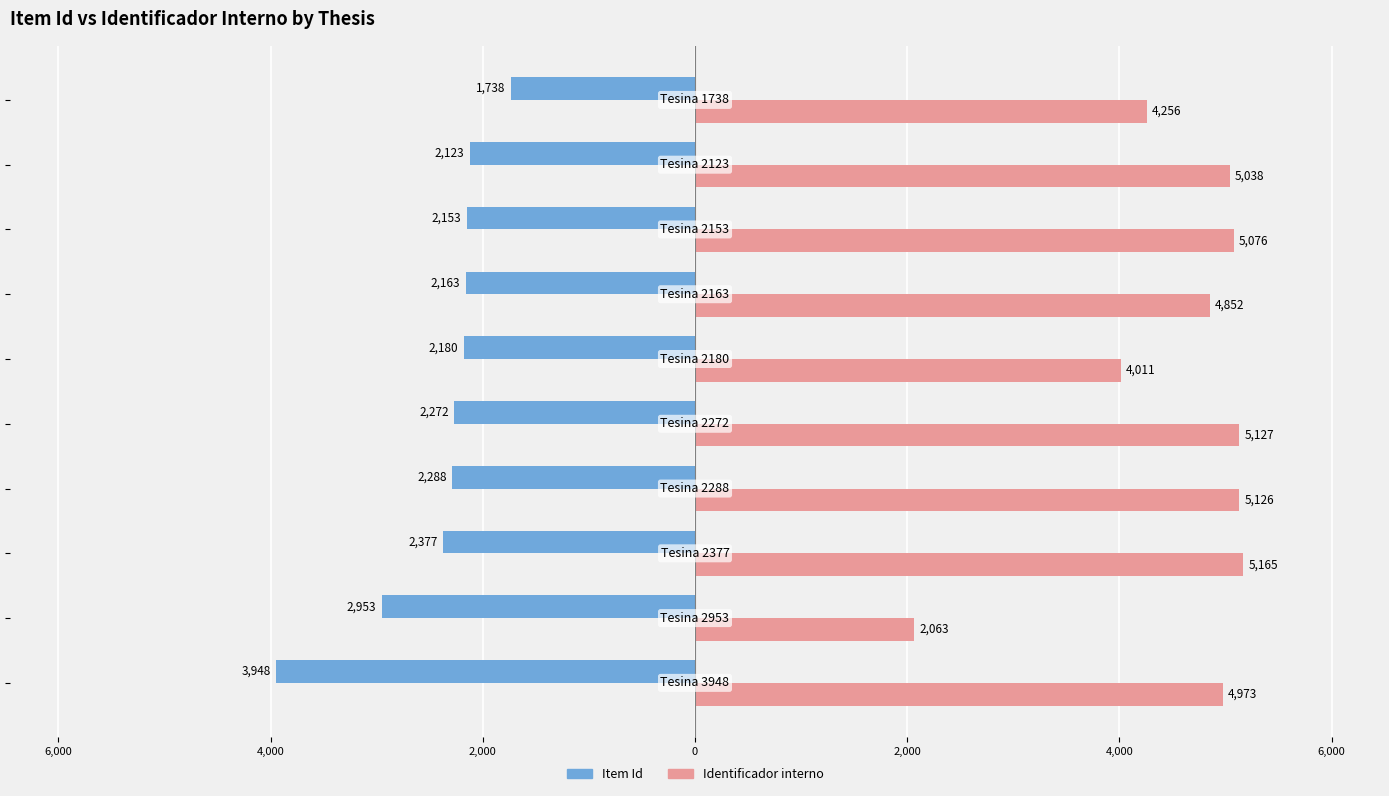

What are all the series names shown in the legend?

Item Id, Identificador interno